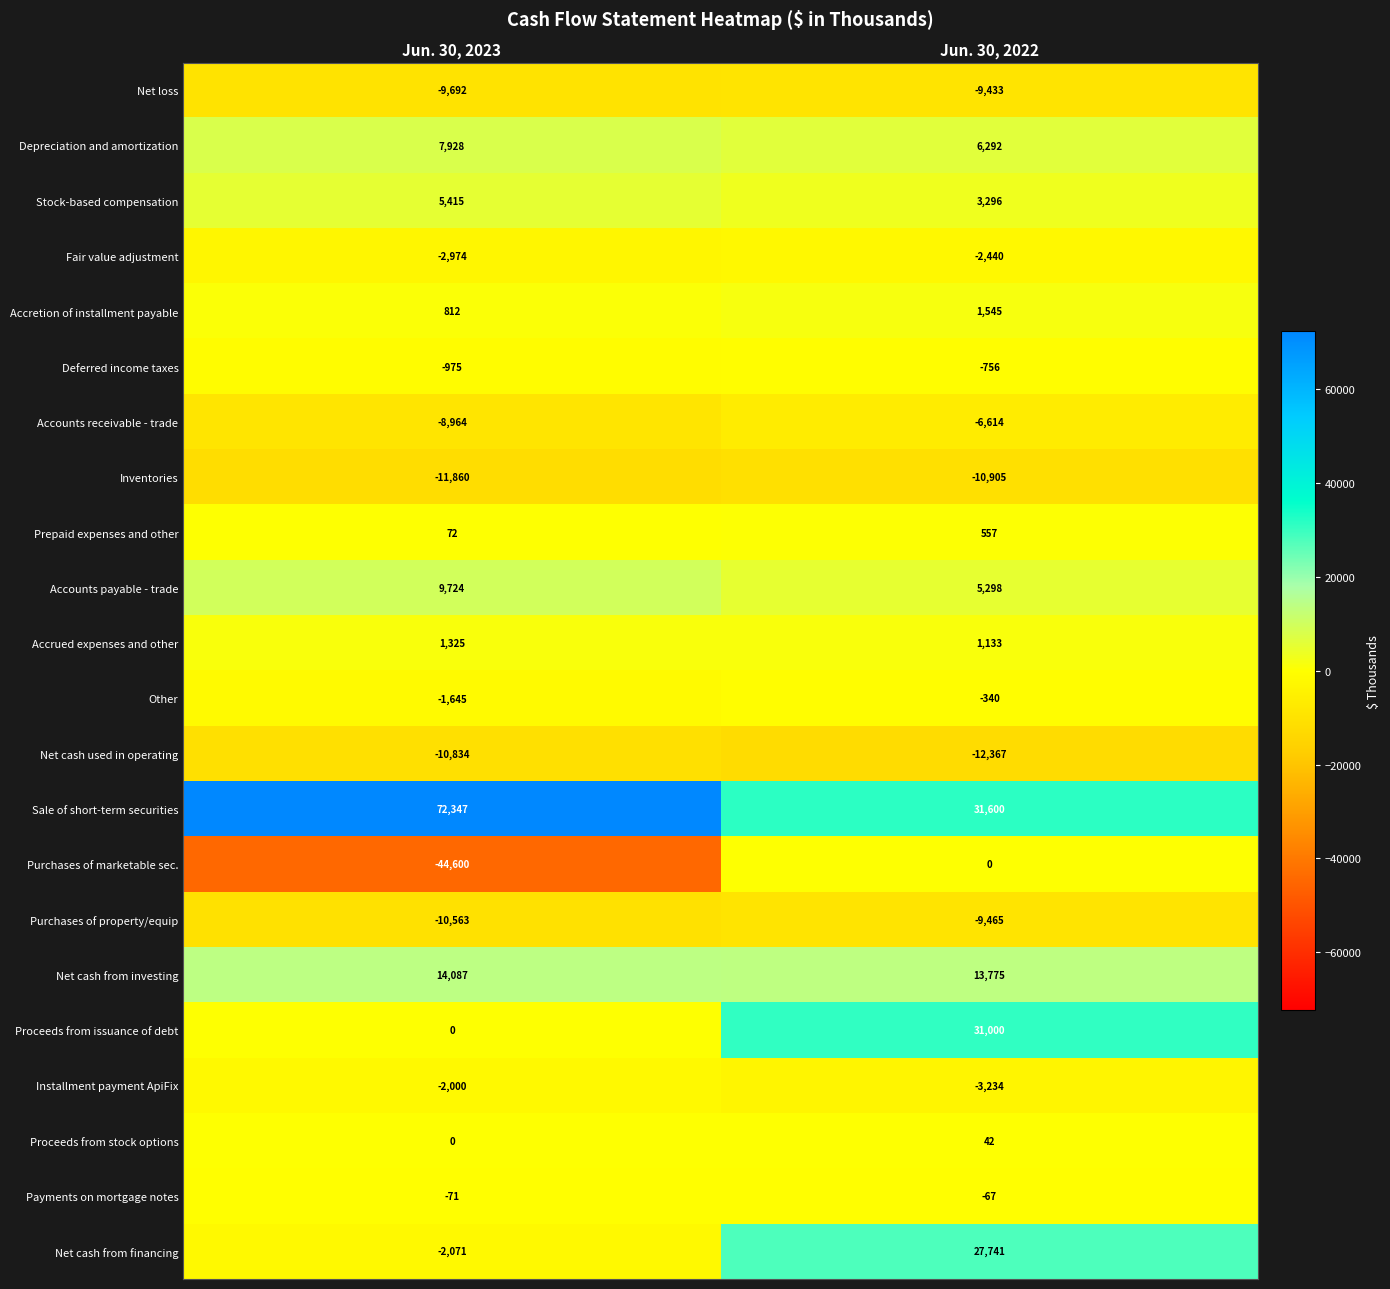

What is the maximum value shown in the chart?

72347